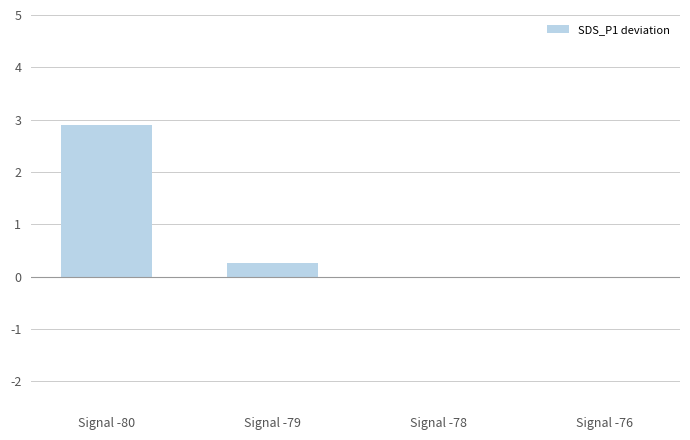

How many distinct data groups are displayed?

1